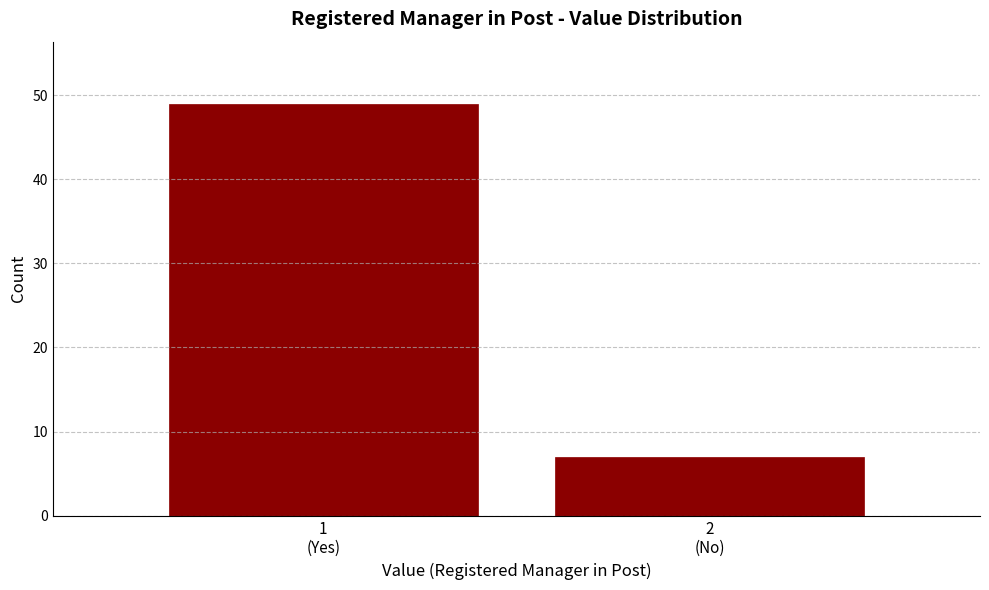

Reading left to right, transcribe all the data shown in this chart.

49	7